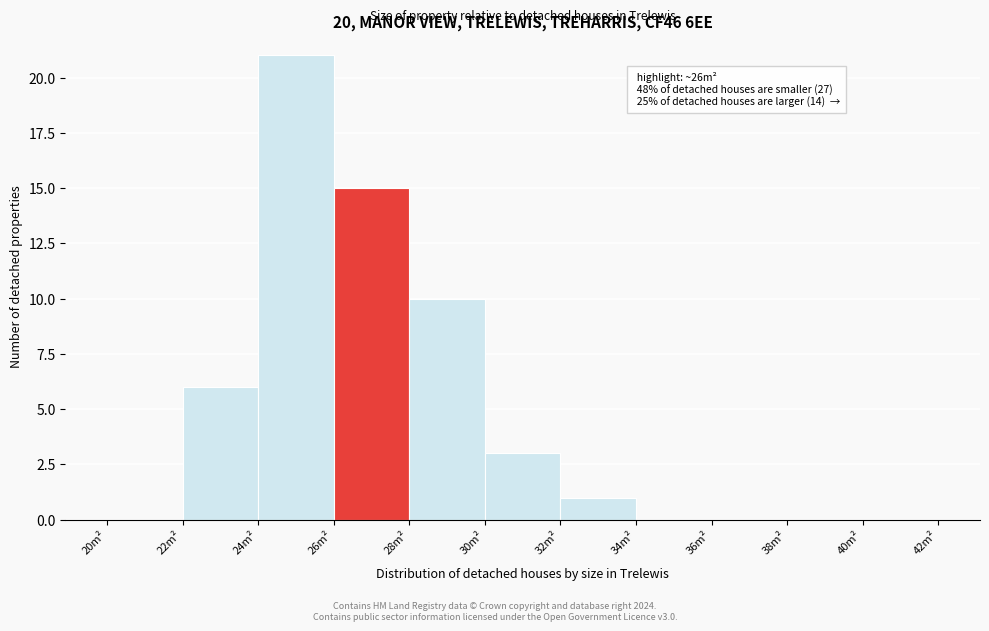

Over which range of the x-axis is the bar tallest?

24 to 26